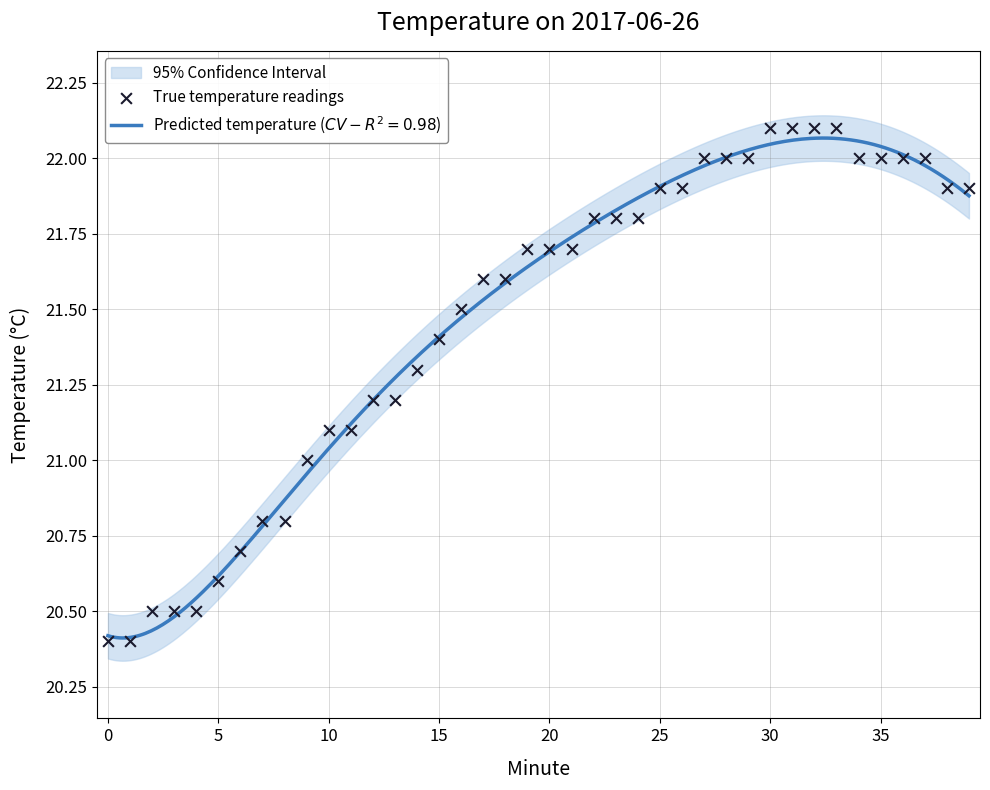

Between 26 and 39, which is larger?

26